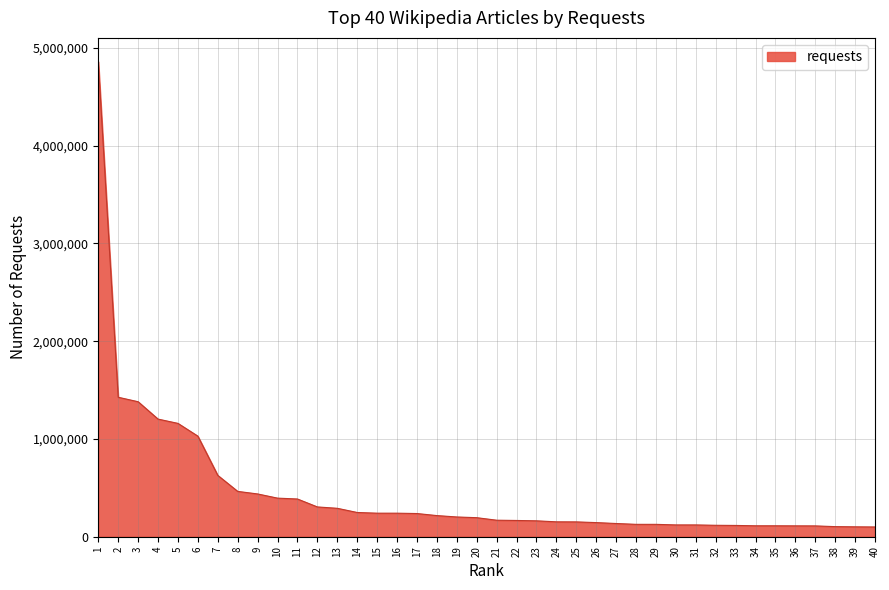

At which label is the value closest to 2479445?

2